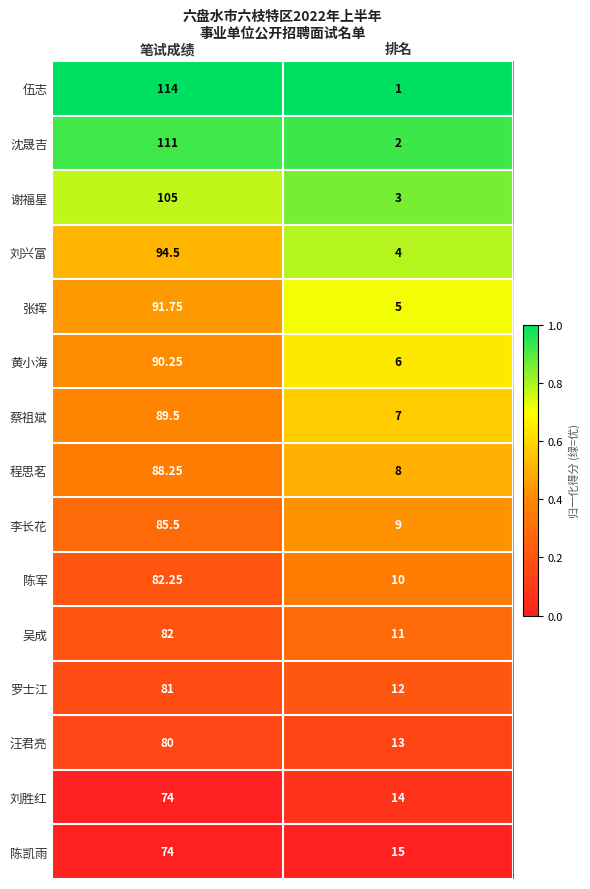

Which series has the largest total across all categories?

伍志